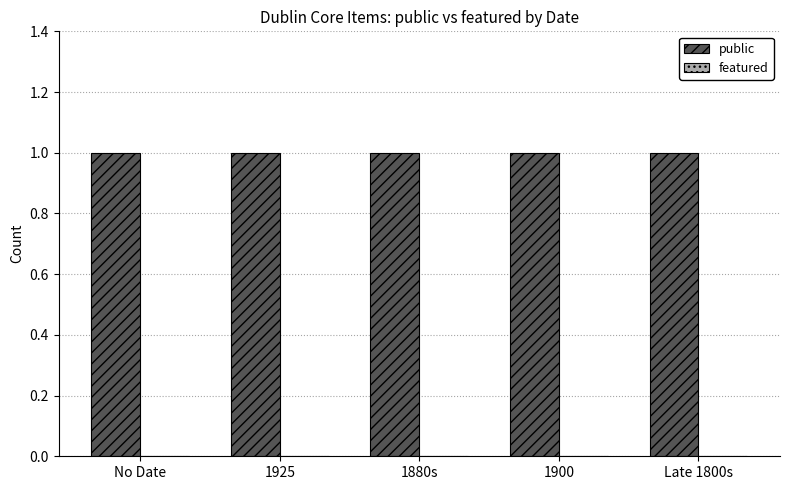

Reading left to right, transcribe all the data shown in this chart.

public: 1	1	1	1	1
featured: 0	0	0	0	0